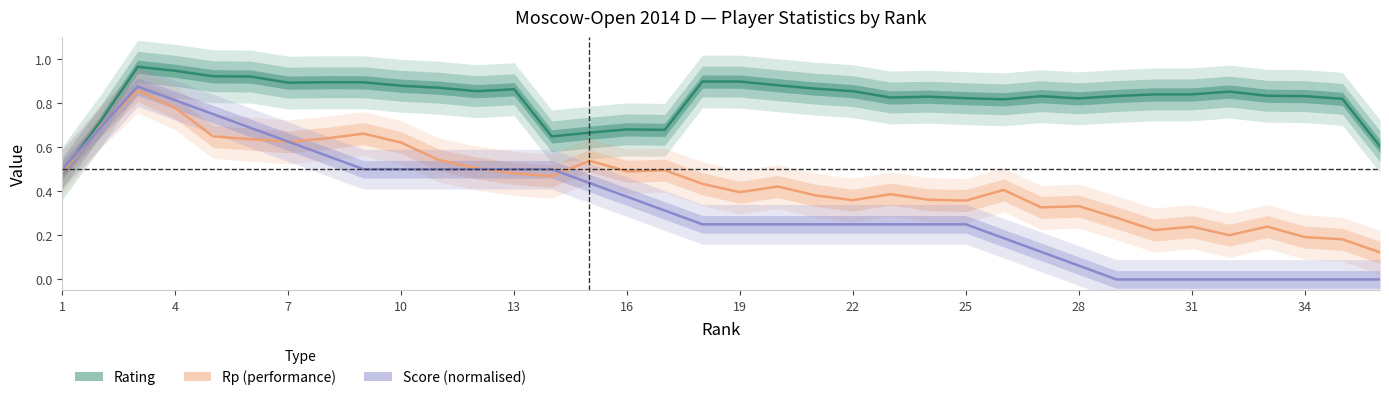

What is the maximum value shown in the chart?

1.0